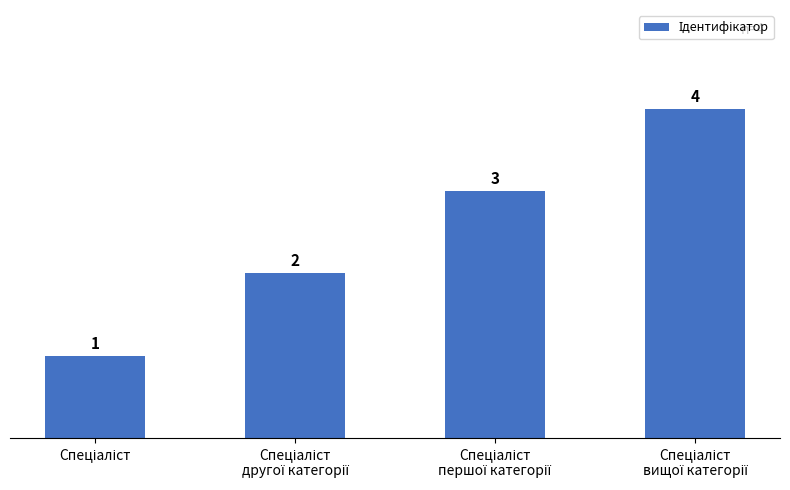

Count the values in the range 2 to 4.

3